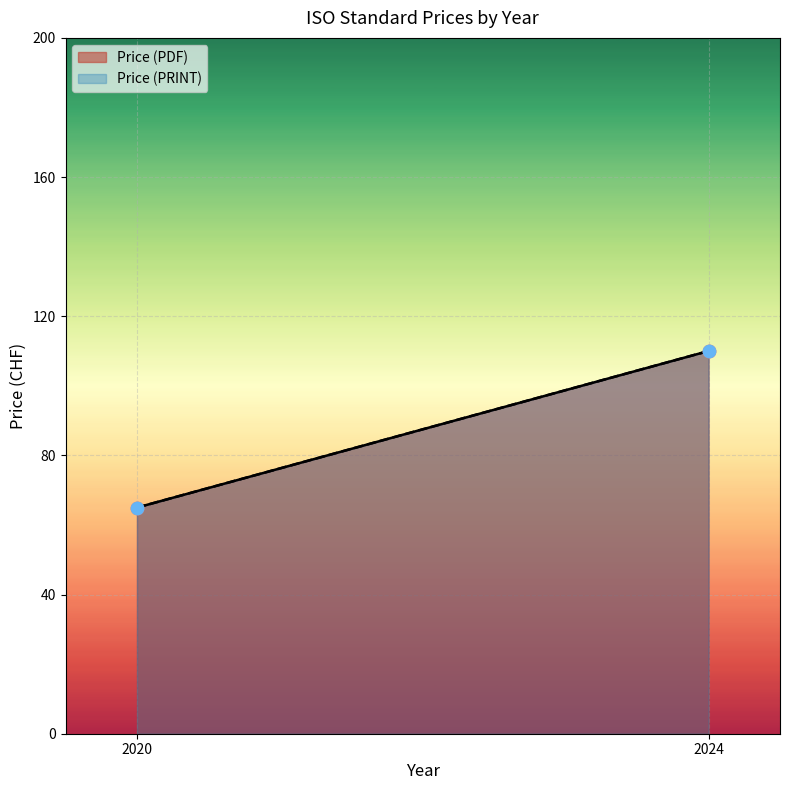

Is the value of Price (PDF) at 2024 greater than the value of Price (PRINT) at 2020?

Yes